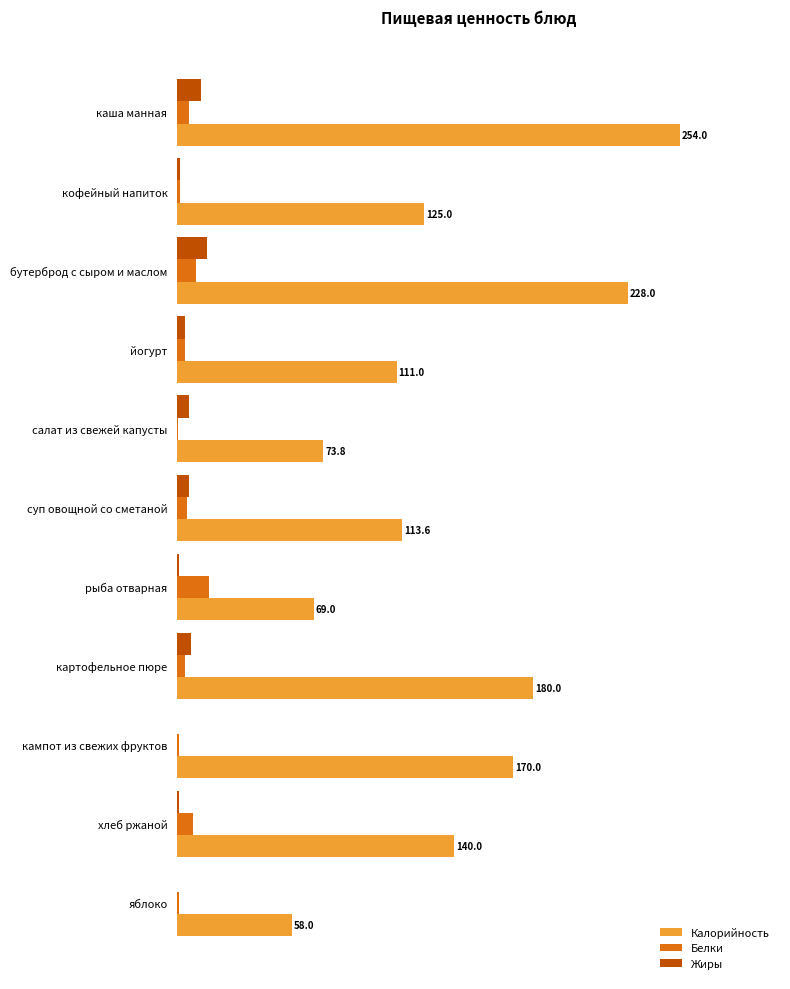

Reading left to right, list all the values displayed in this chart.

Калорийность: 254.0	125.0	228.0	111.0	73.8	113.6	69.0	180.0	170.0	140.0	58.0
Белки: 6.0	1.4	9.7	4.0	0.6	5.0	16.0	4.0	1.0	8.0	1.0
Жиры: 12.0	1.6	15.0	4.0	6.0	6.0	1.0	7.0	0.0	1.0	0.0